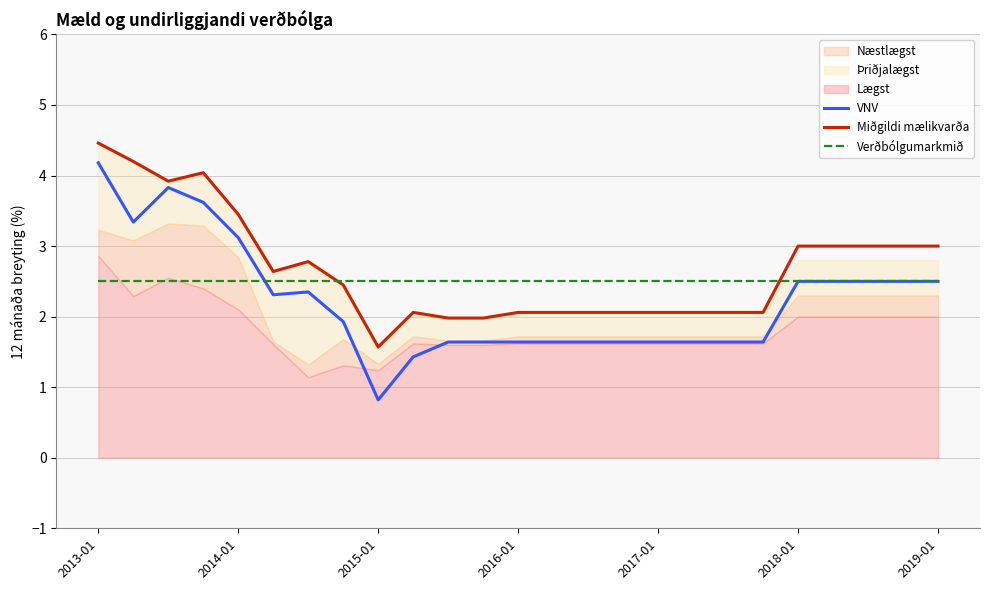

Which category has the lowest value in the Miðgildi mælikvarða series?

2015-01